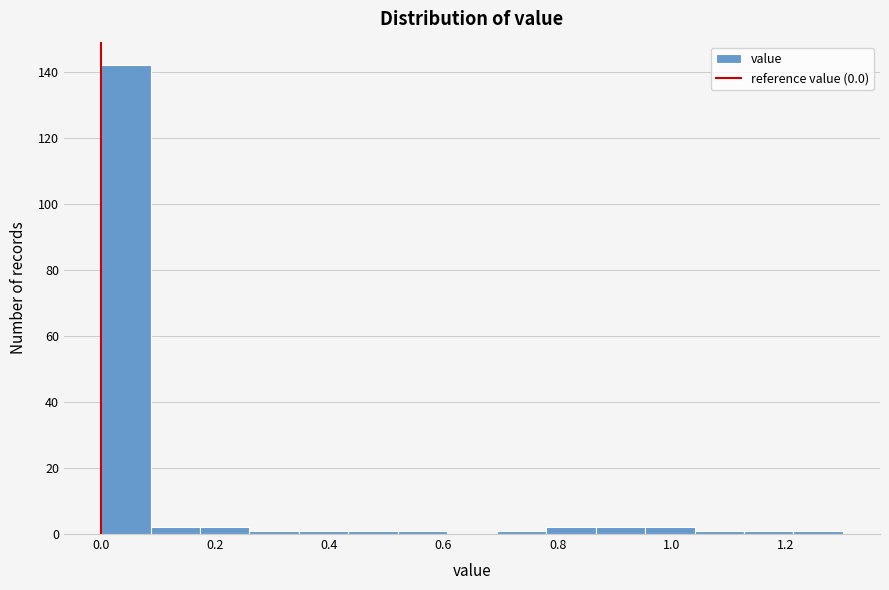

What is the height of the bar covering 0.00 to 0.08 on the x-axis? Neither the bar edges nor the heights are printed on the chart, so give them approximately, as read against the axes.

142